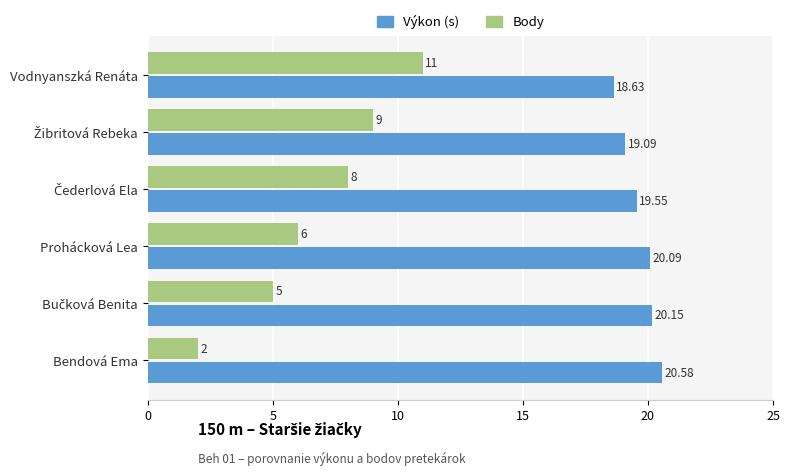

At which category is the sum across all series the highest?

Vodnyanszká Renáta